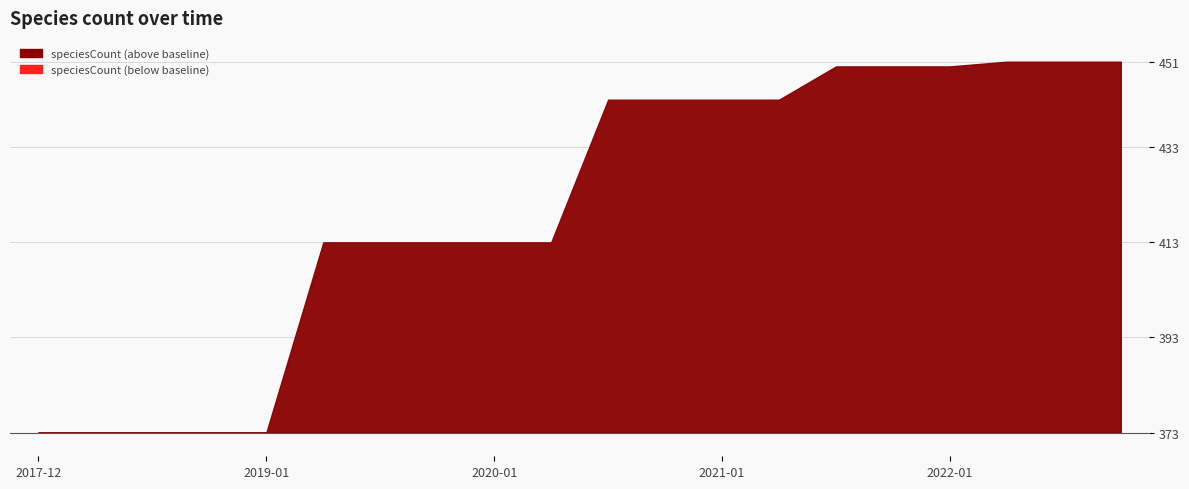

Reading left to right, extract all data points from this chart.

373	373	373	373	373	413	413	413	413	413	443	443	443	443	450	450	450	451	451	451